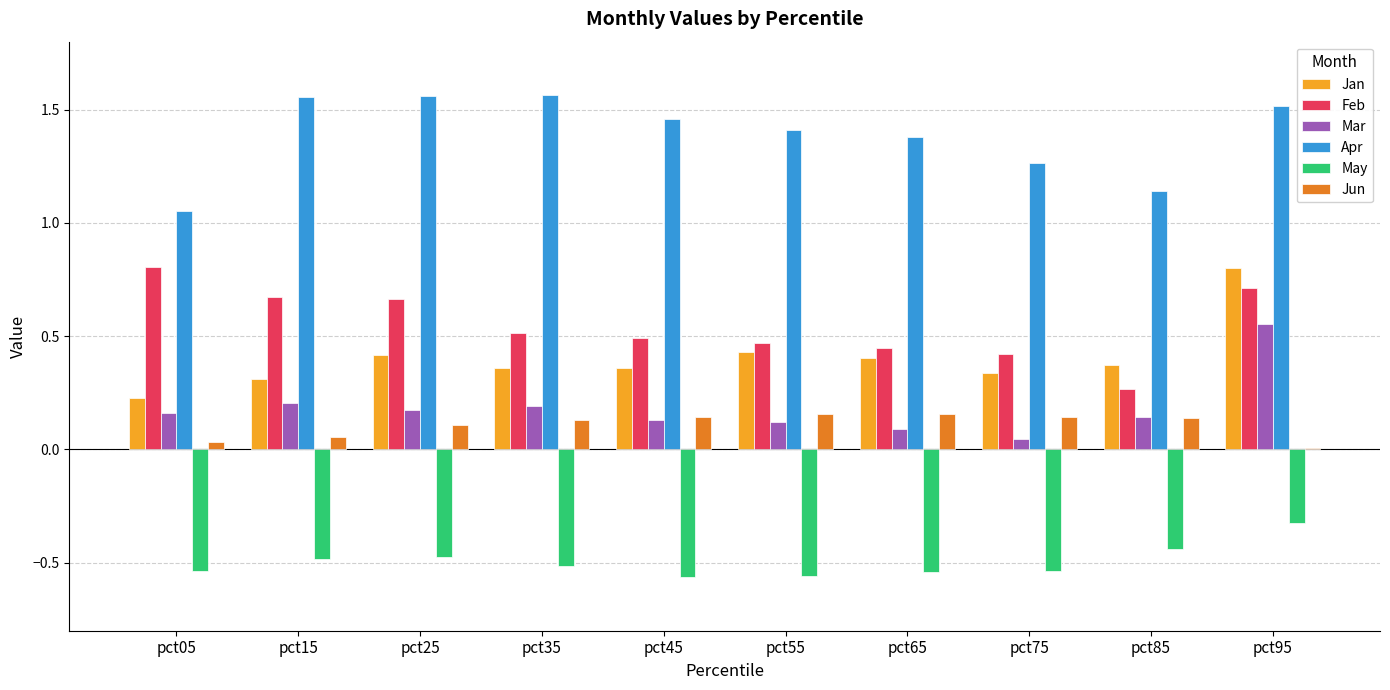

At which category is the sum across all series the highest?

pct95